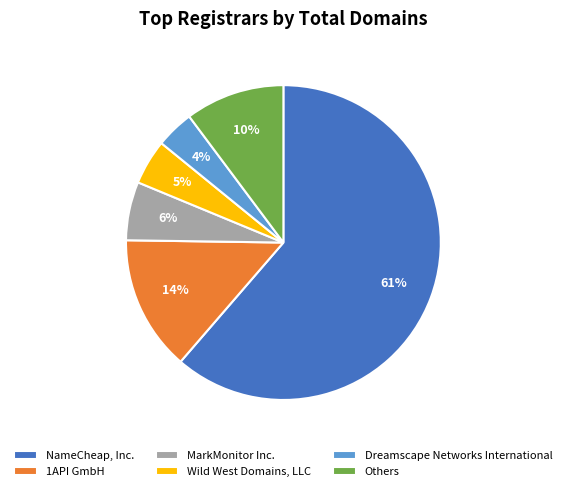

Which has a higher value, Dreamscape Networks International or Others?

Others